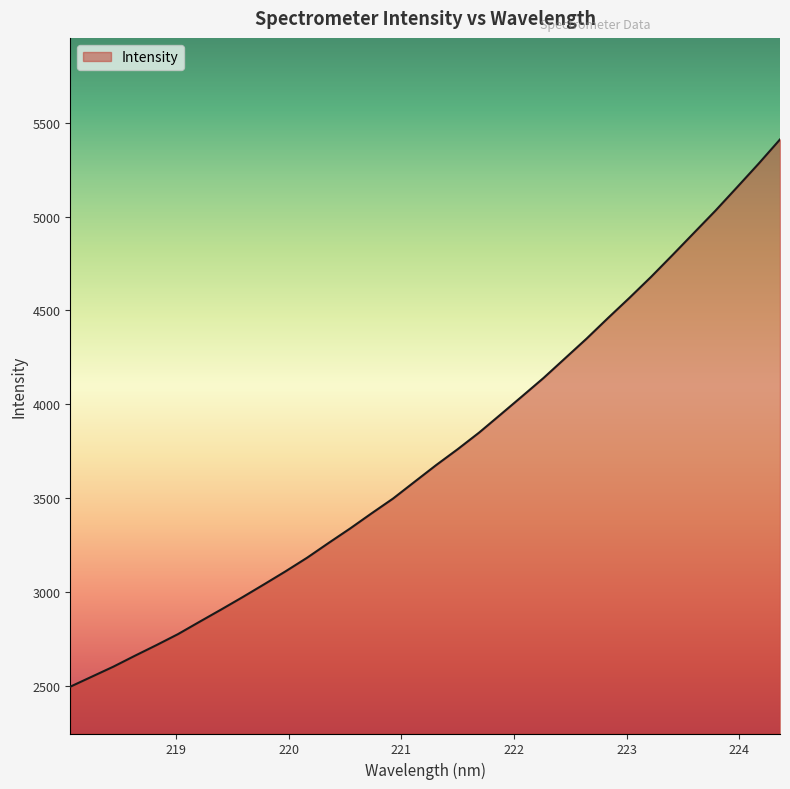

What is the minimum value shown in the chart?

2494.8